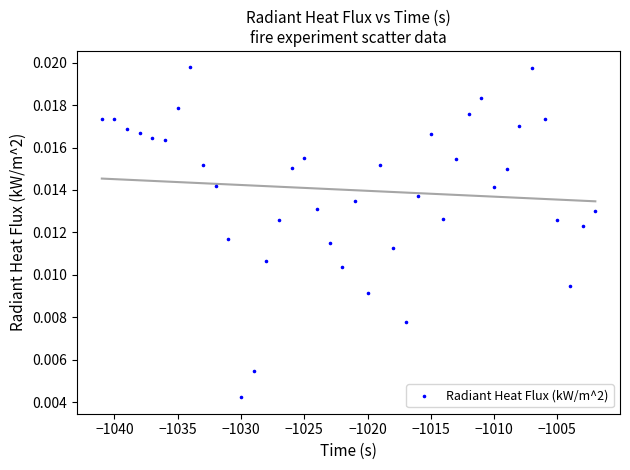

What is the range of X values (max minus min)?

39.0